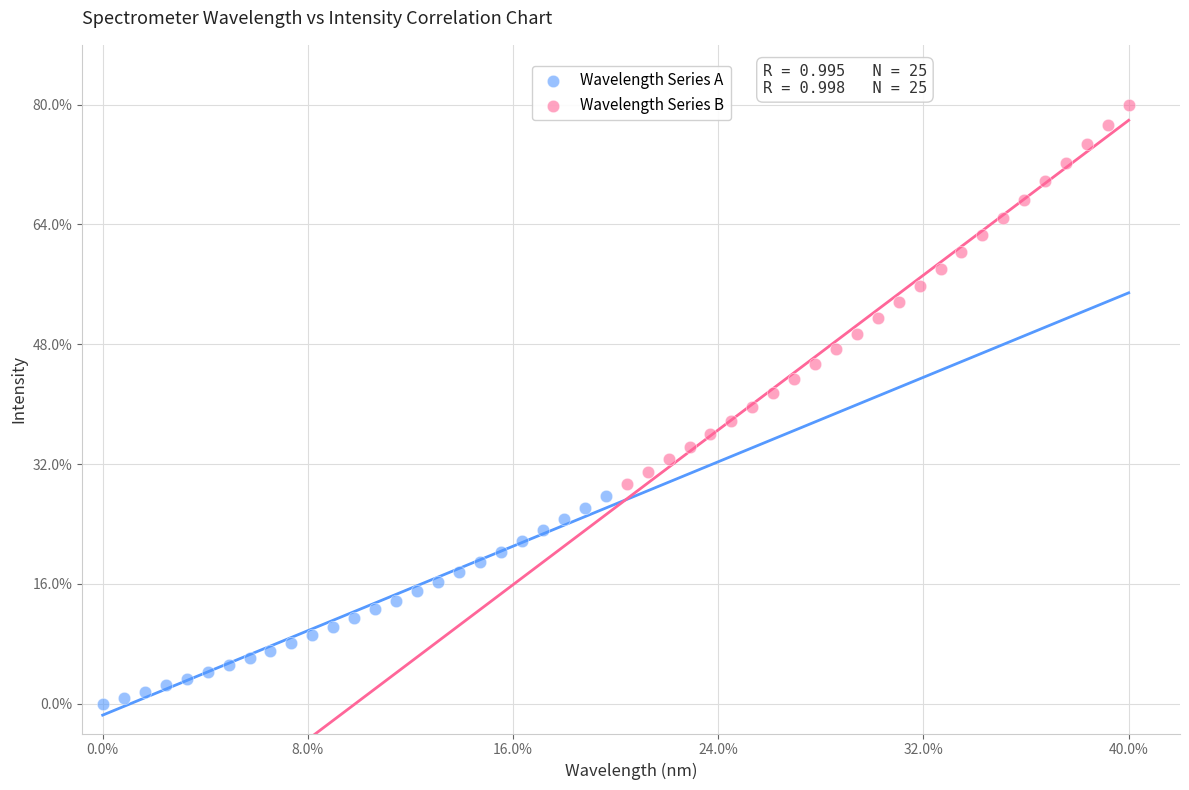

What are all the series names shown in the legend?

Wavelength Series A, Wavelength Series B